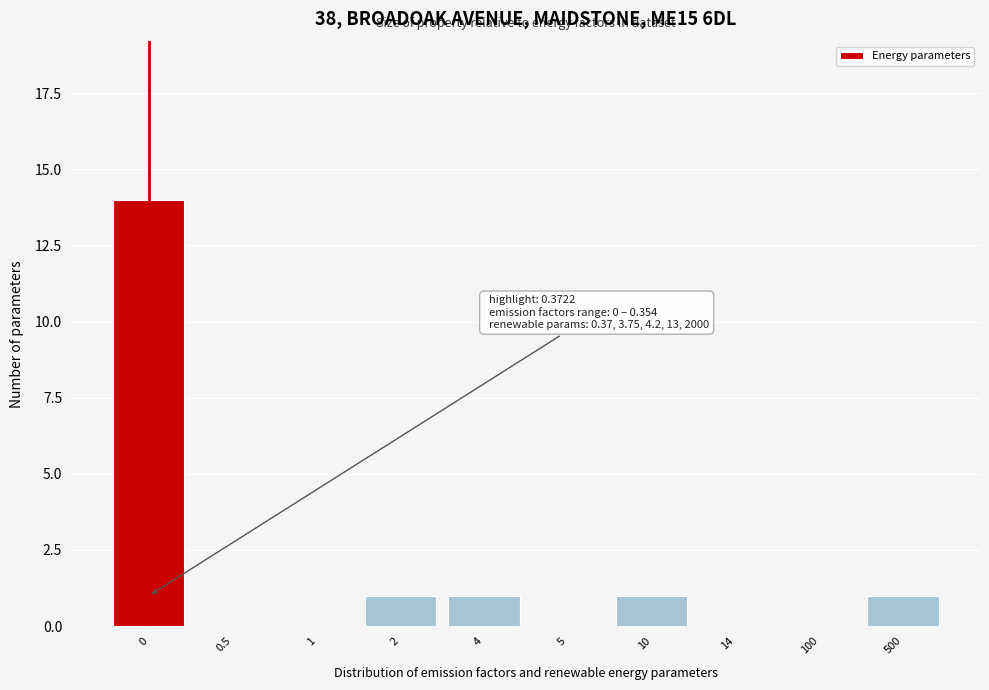

What is the greatest value displayed?

14